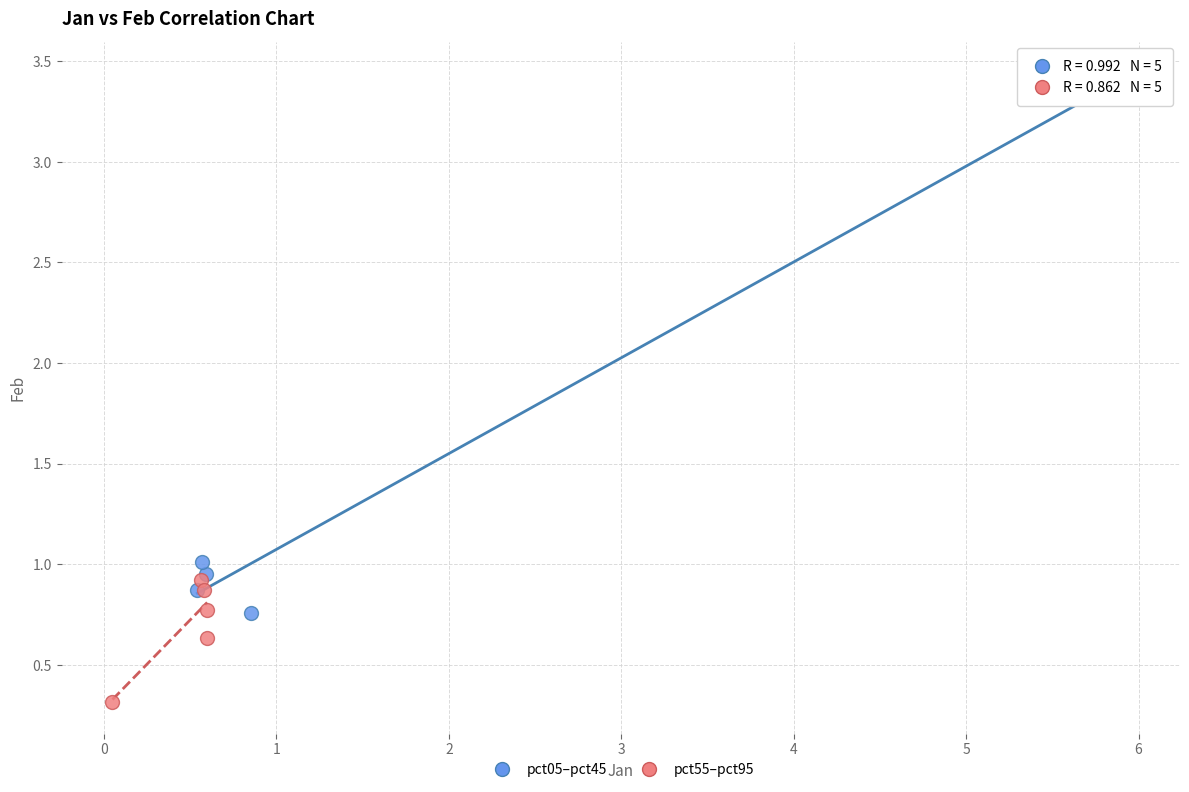

Which series reaches the minimum Y coordinate?

pct55–pct95